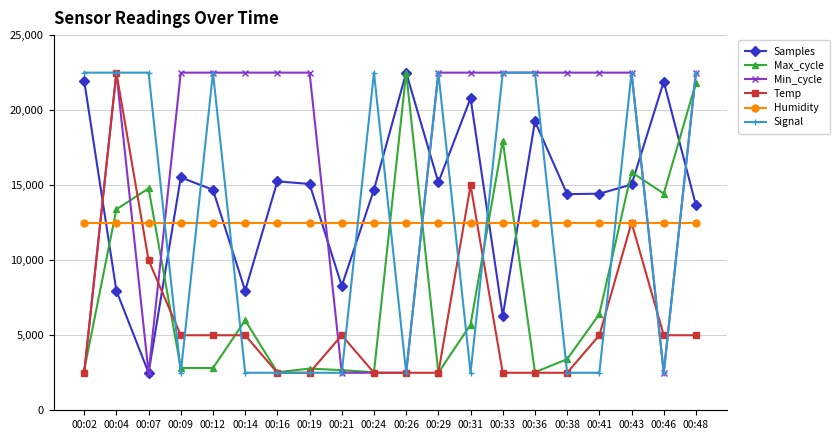

True or false: Signal has more than 0 points higher than both neighbors.

True